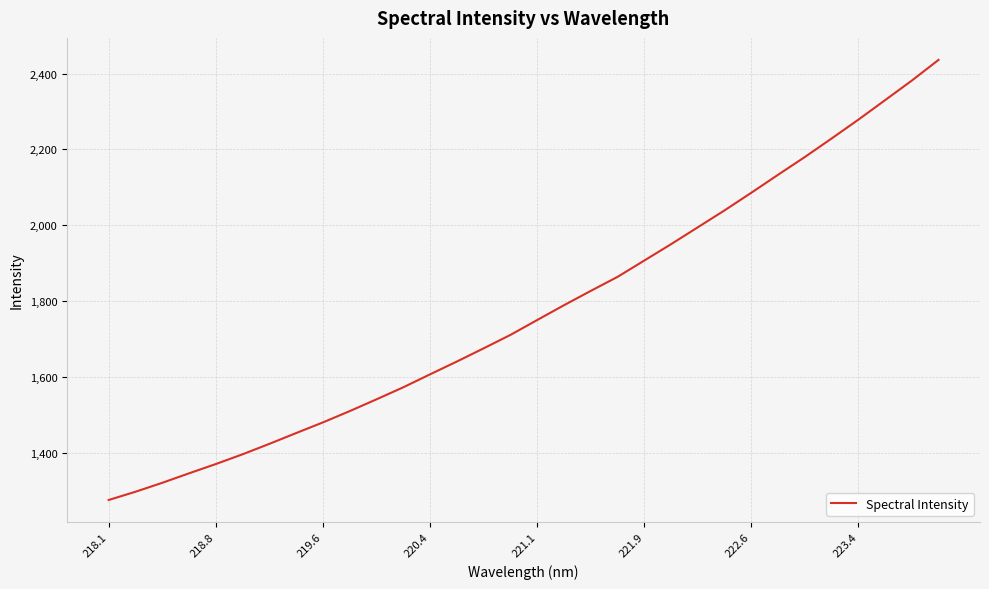

What is the minimum value shown in the chart?

1274.7